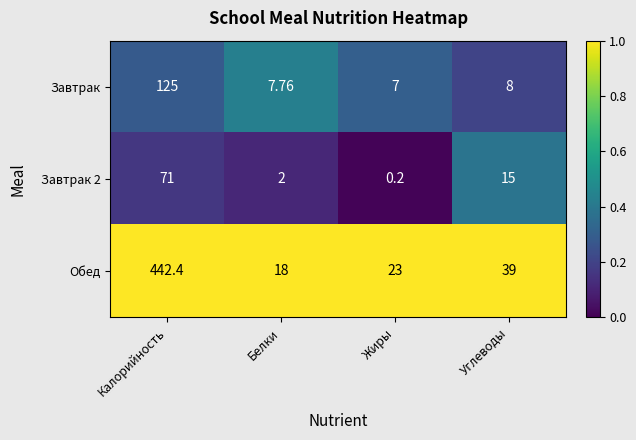

Which series has the widest spread of values?

Обед